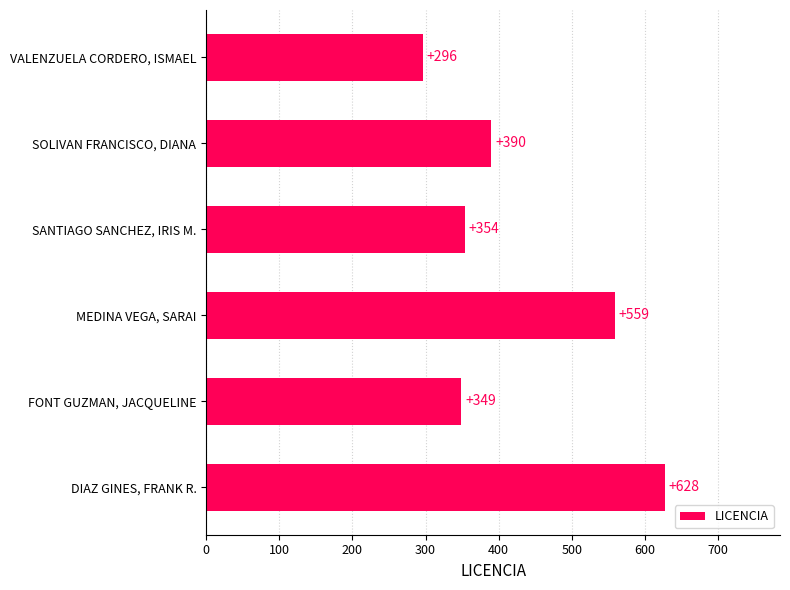

Is it true that the value at MEDINA VEGA, SARAI is 168?

False